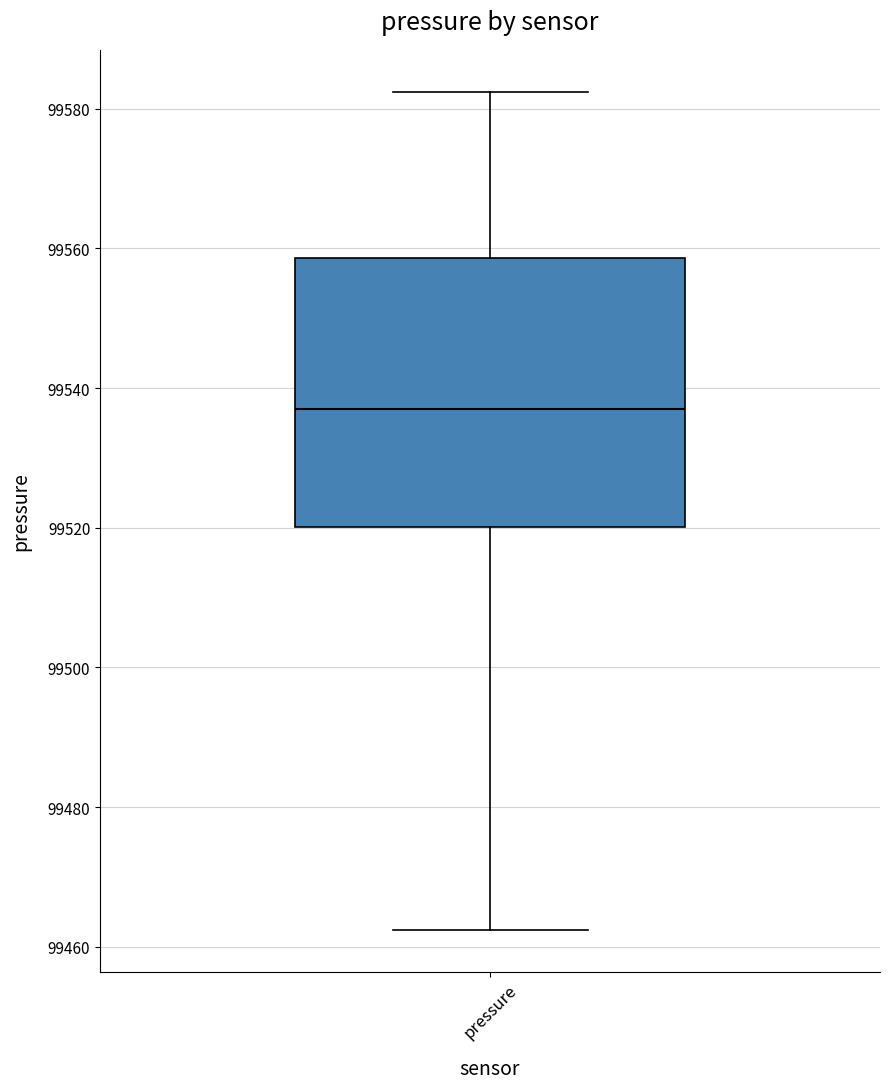

Read this box plot against the y-axis: the position of the median line, the range covered by the box, and the ends of both whiskers. The values are not printed on the chart, so give them approximately, as read against the axis.

median 99538, box 99520 to 99558, whiskers 99462 to 99582